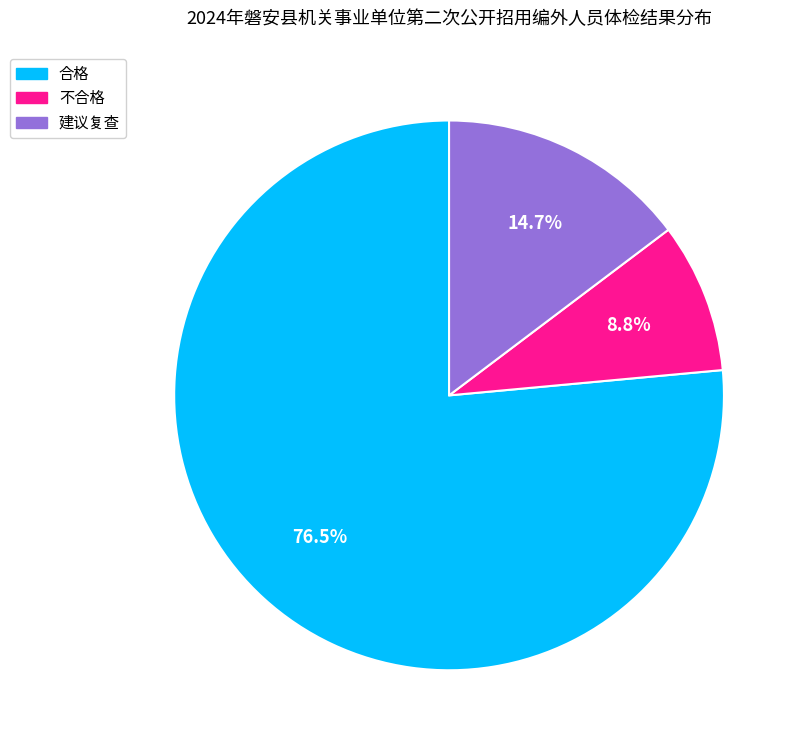

Is 合格 the majority of the pie?

Yes